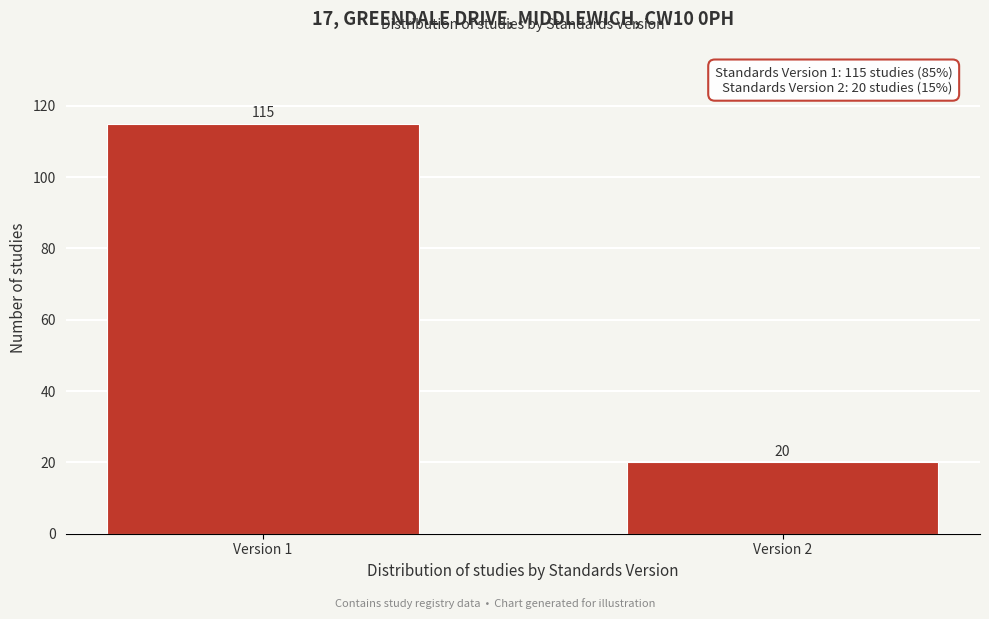

Reading left to right, list all the values displayed in this chart.

Version 1=115	Version 2=20